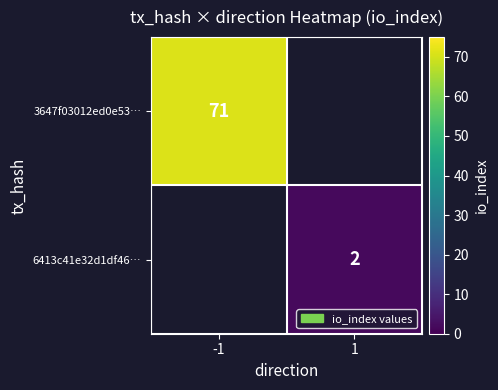

What is the maximum value shown in the chart?

71.0